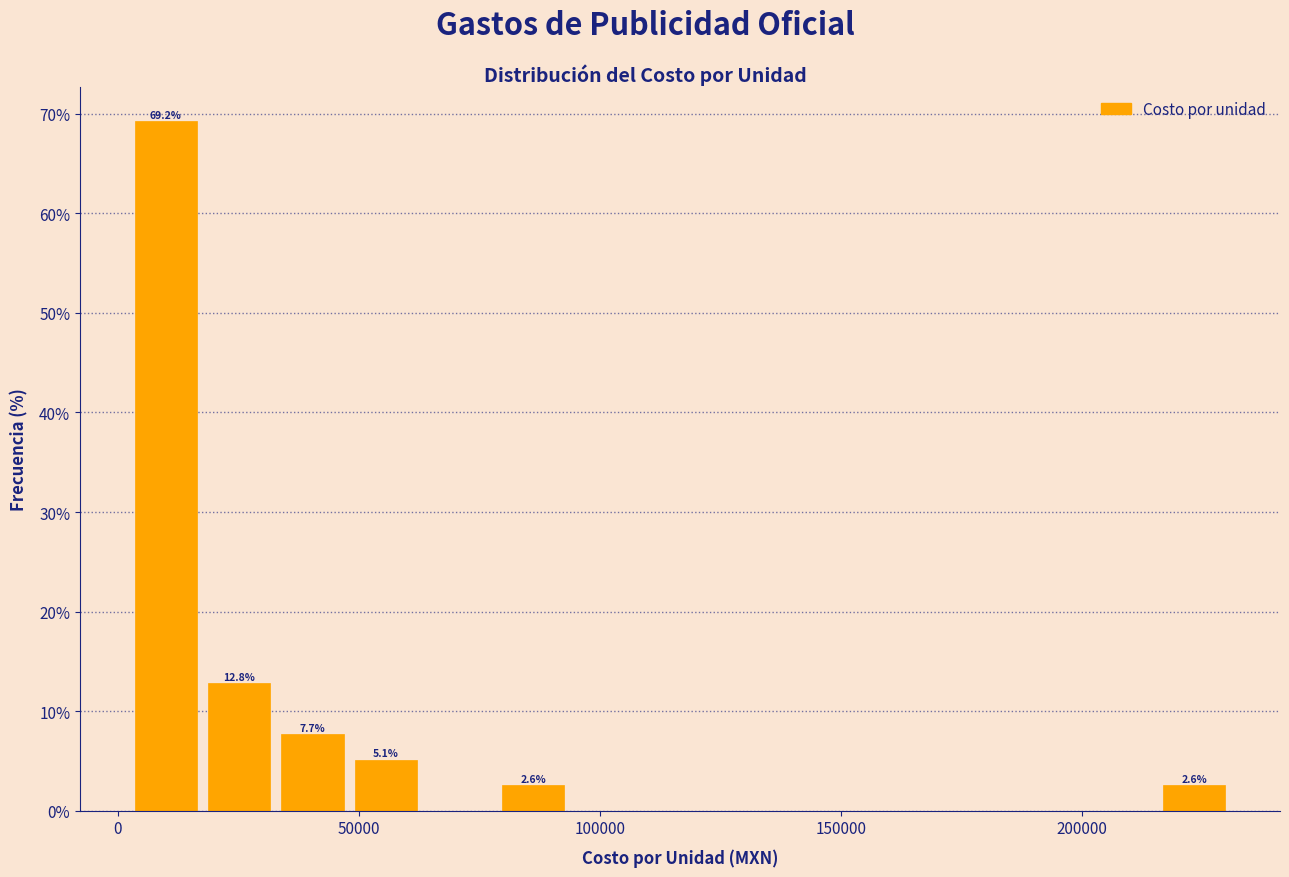

Read against the x-axis, roughly where is the centre of the tallest bar?

10000